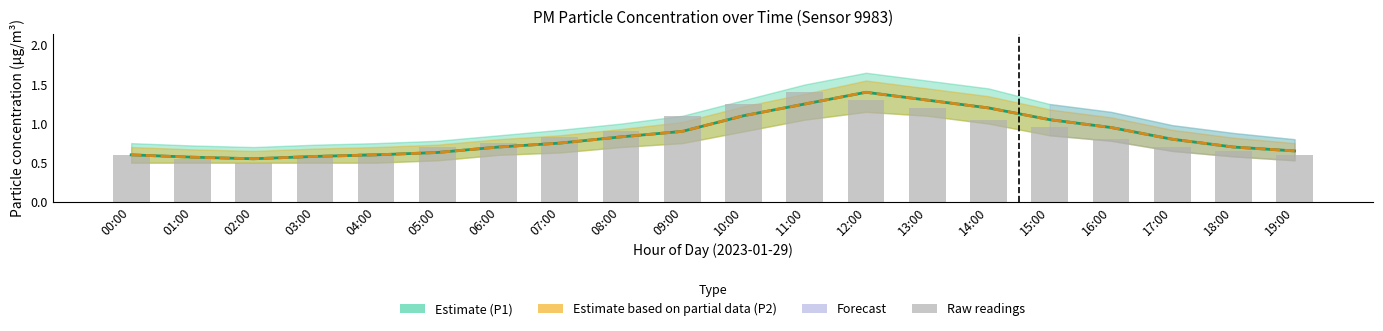

What is the label of the 19th bar from the left?

18:00